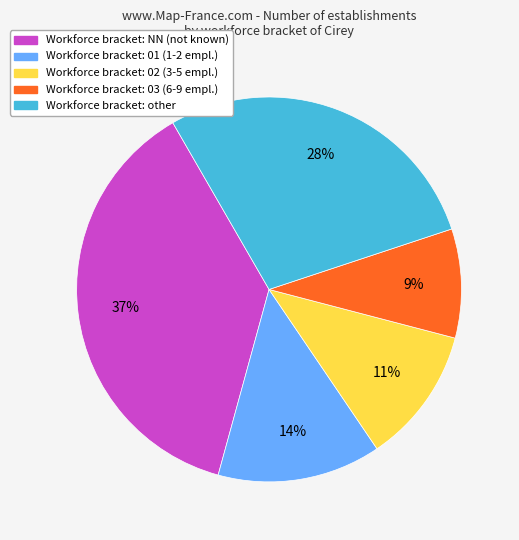

Does any single category account for the majority?

No